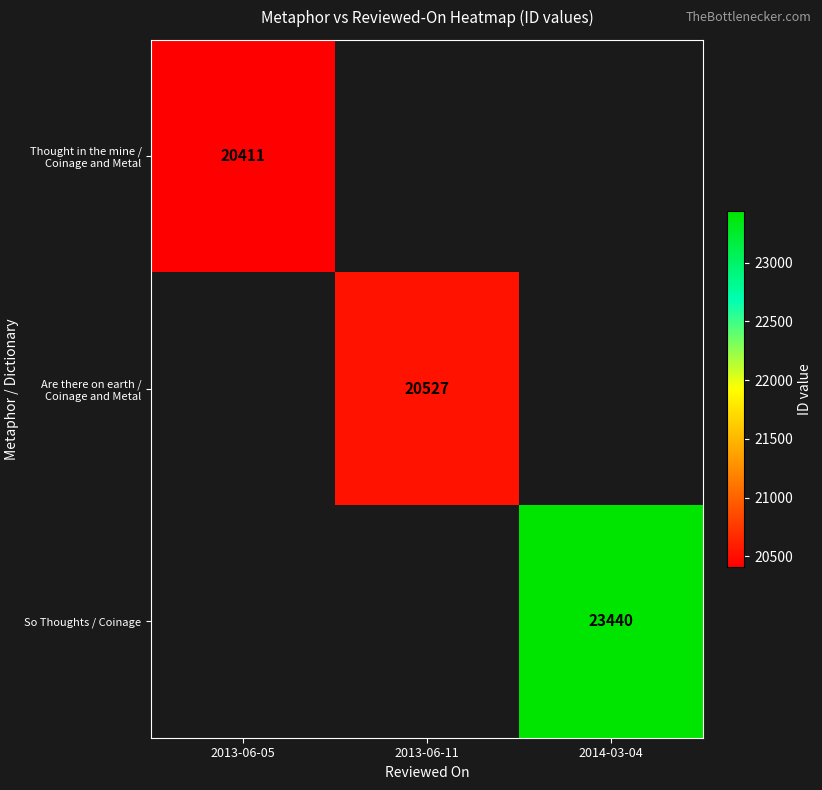

Is it true that Thought in the mine / Coinage and Metal equals 20411 at 2013-06-05?

True